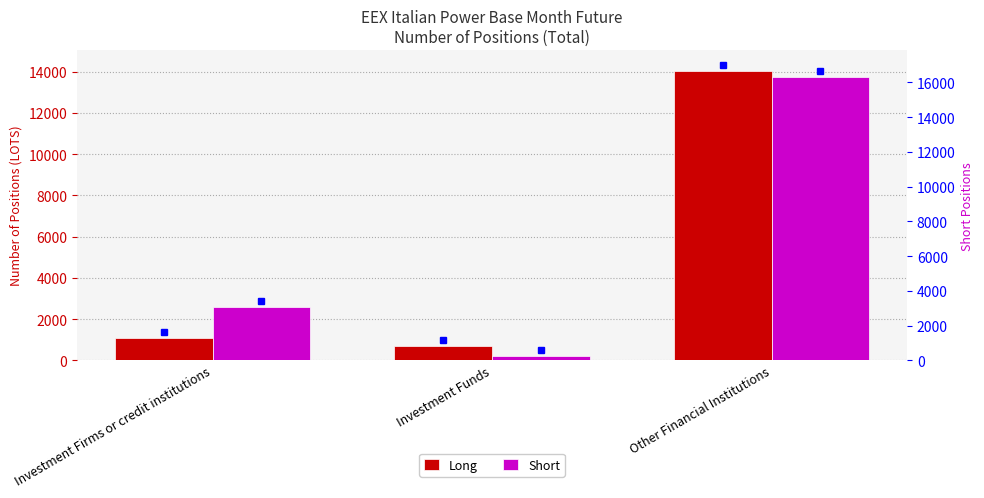

What is the difference between the Long values at Investment Firms or credit institutions and Other Financial Institutions?

12933.0